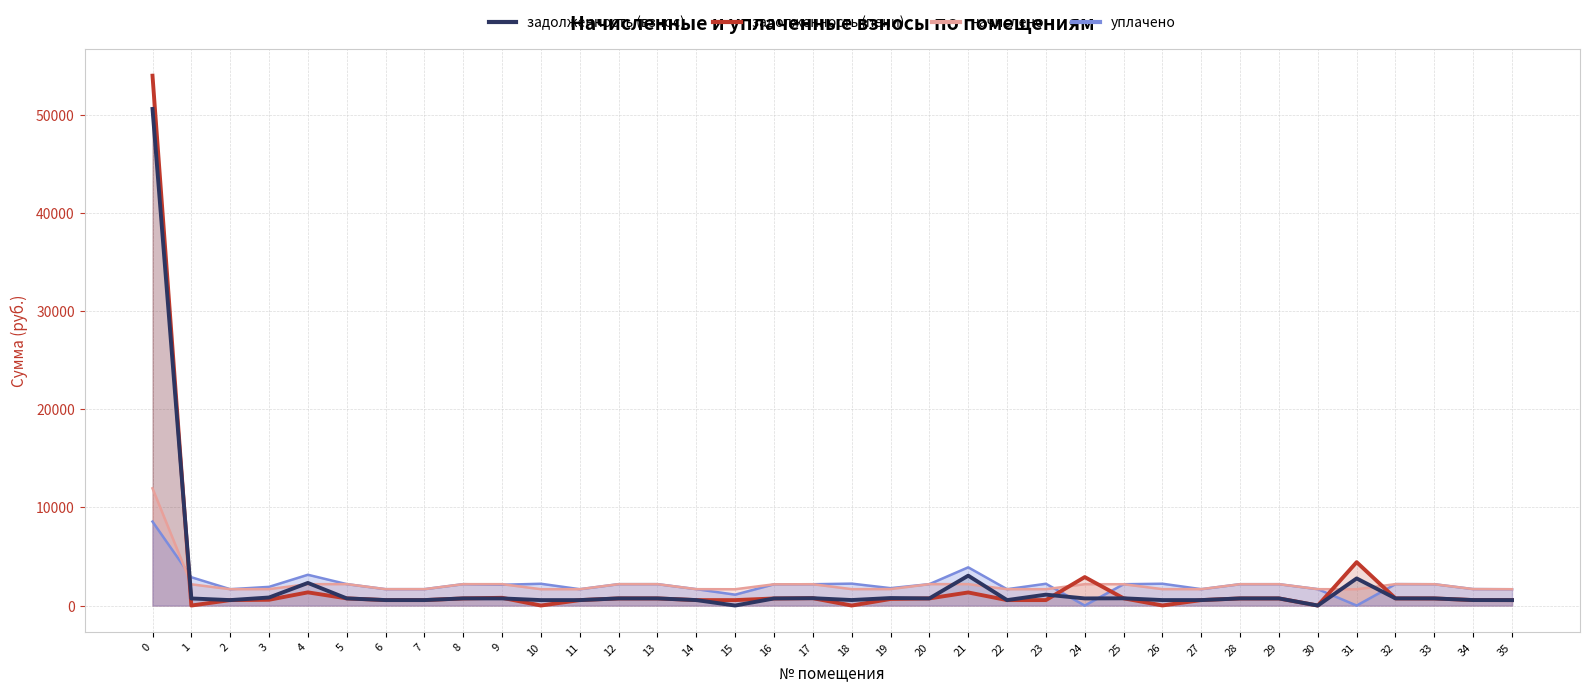

What is the value of the начислено point at the 25th from the left?

2176.0